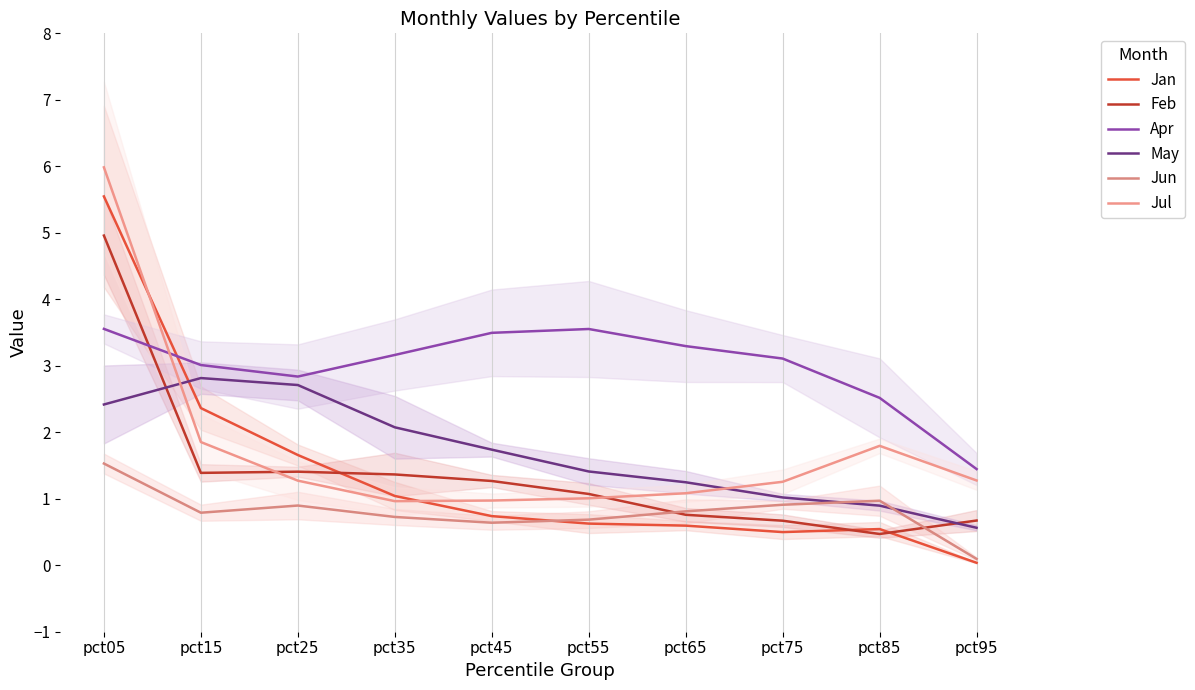

What is the approximate value of Jul at pct25?

1.3